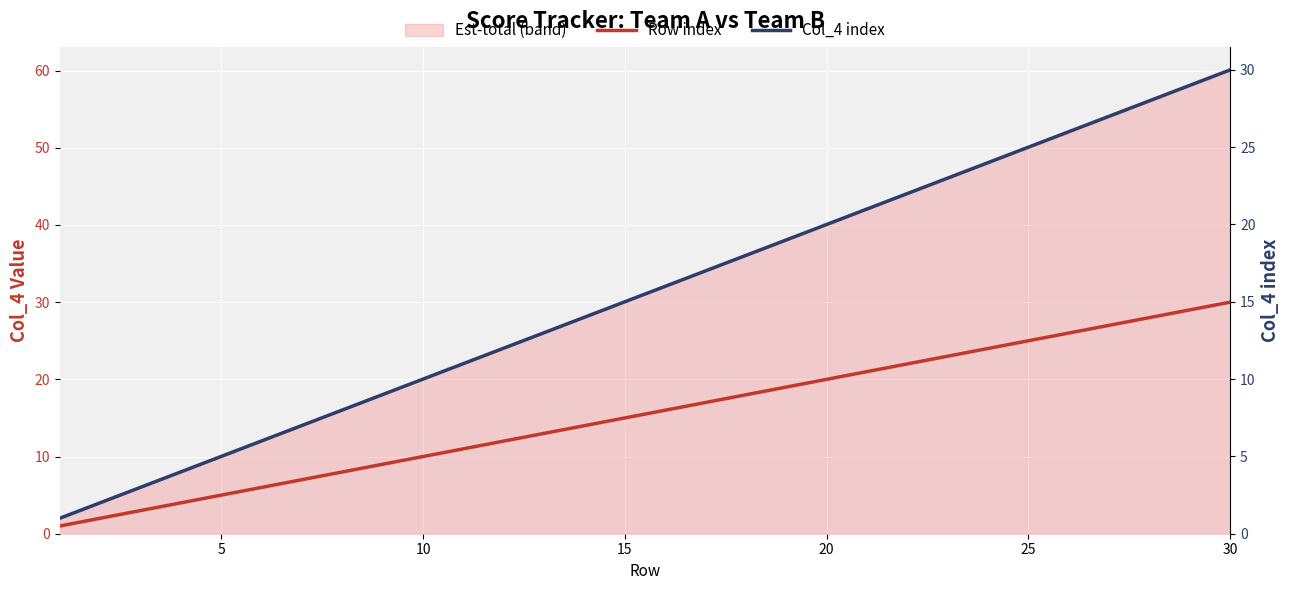

True or false: Row index and Col_4 index cross at least once.

False